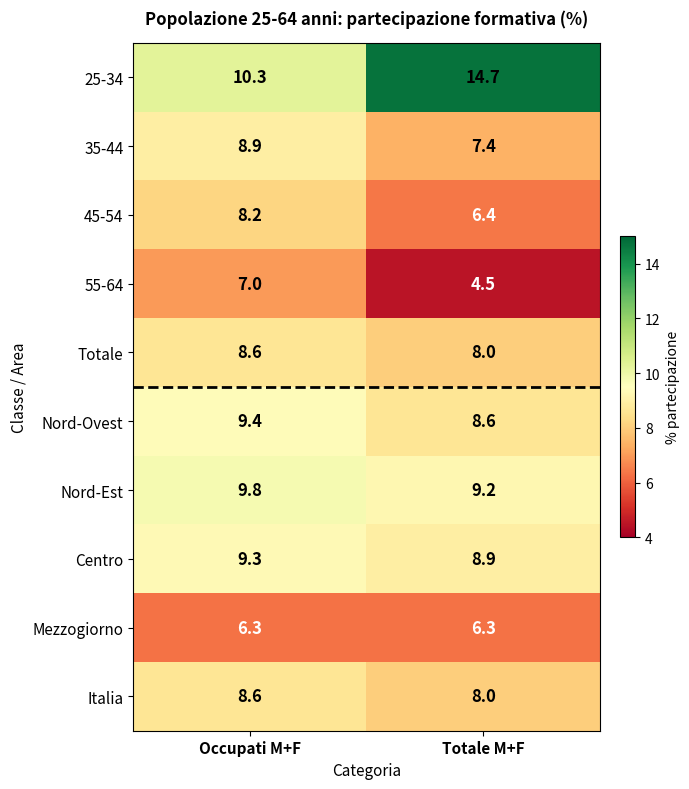

List the labels in order of Centro value, smallest first.

Totale M+F, Occupati M+F